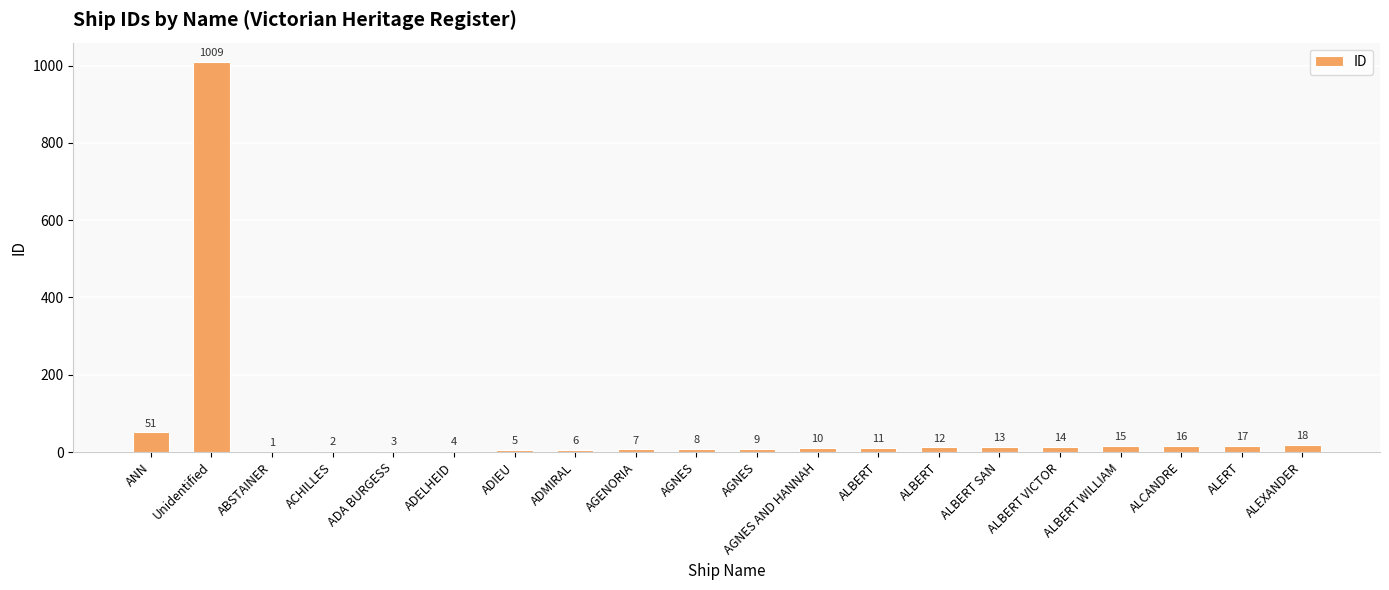

What is the difference between the second highest and second lowest values?

49